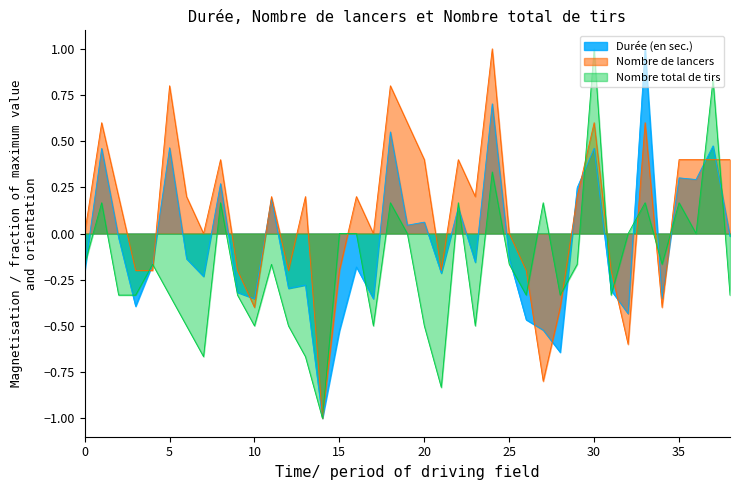

List the labels in order of Durée (en sec.) value, smallest first.

14, 28, 15, 27, 26, 32, 3, 17, 10, 34, 9, 31, 12, 13, 7, 21, 0, 16, 4, 23, 6, 25, 2, 38, 19, 20, 22, 11, 29, 8, 36, 35, 1, 30, 5, 37, 18, 24, 33